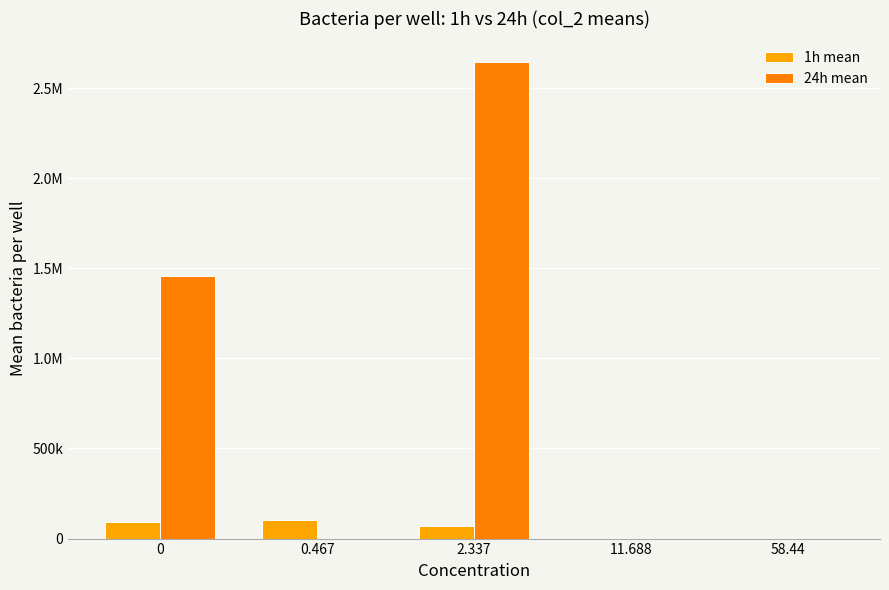

List the labels in order of 1h mean value, largest first.

0.467, 0, 2.337, 11.688, 58.44